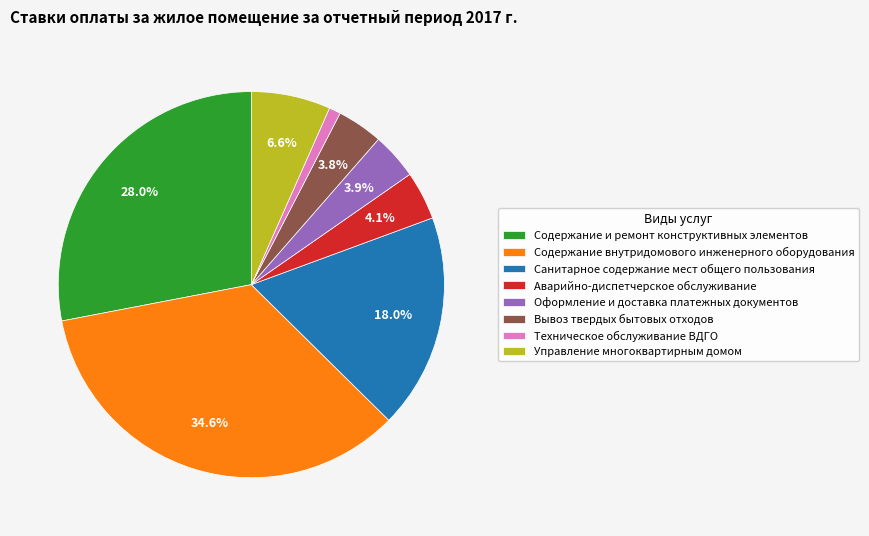

Which has a higher value, Вывоз твердых бытовых отходов or Содержание внутридомового инженерного оборудования?

Содержание внутридомового инженерного оборудования